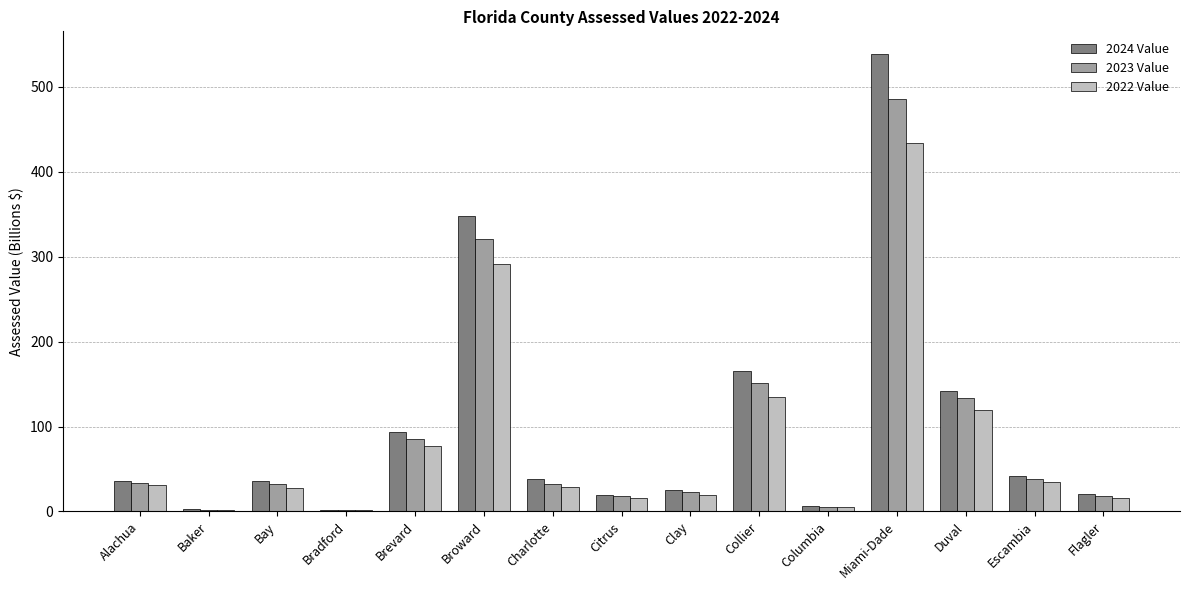

Which series changed the most between Bradford and Broward?

2024 Value